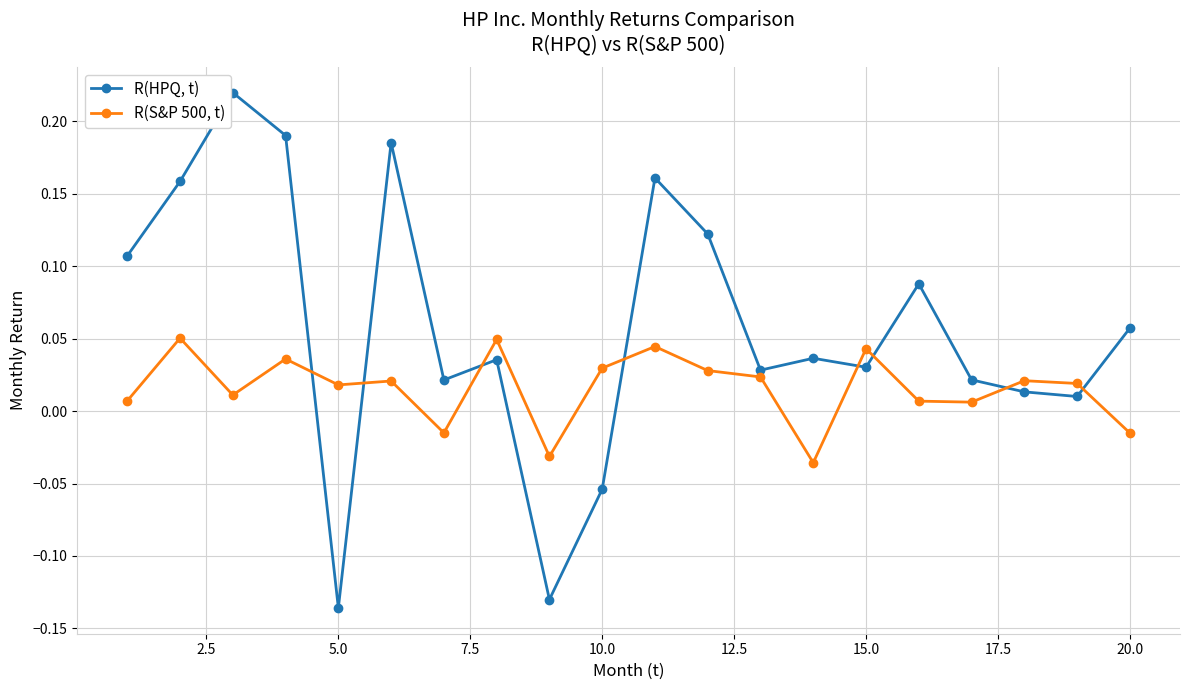

Count the number of categories in the chart.

20